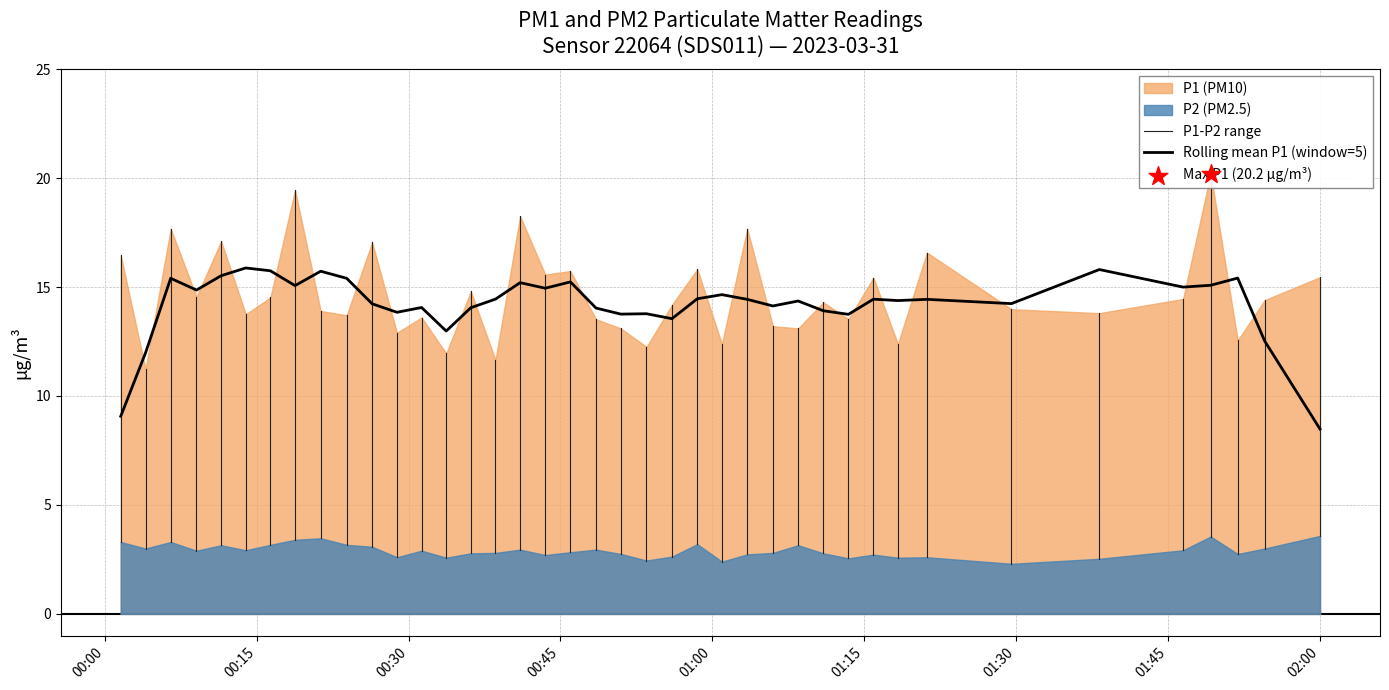

Which series reaches the minimum Y coordinate?

P2